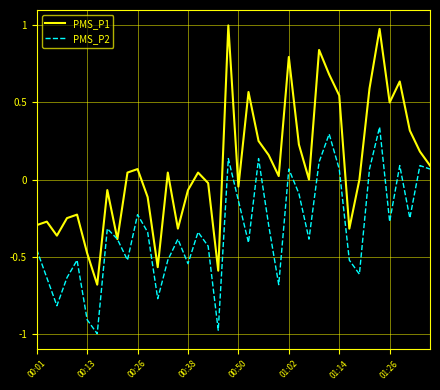

List the series in order of their peak value, highest first.

PMS_P1, PMS_P2